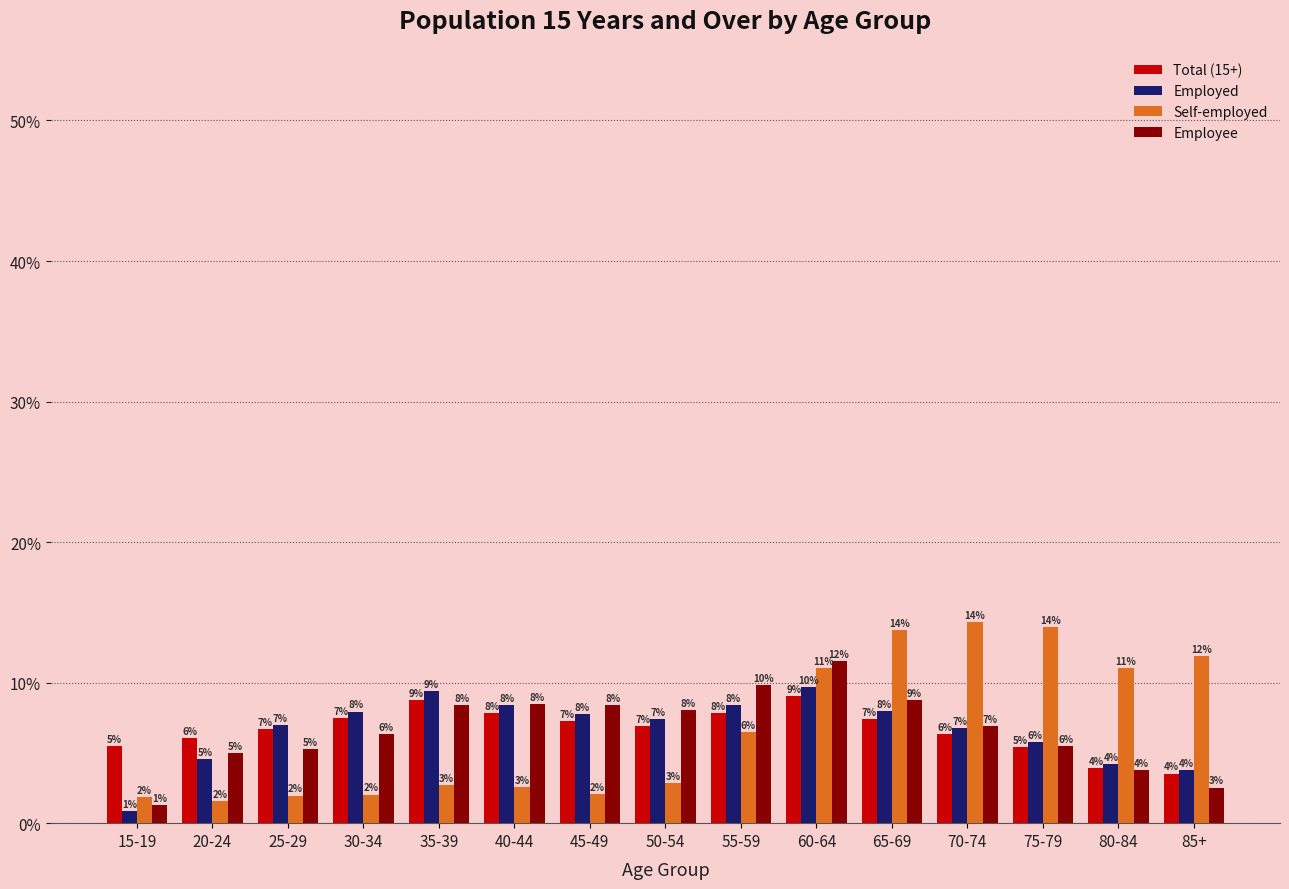

At which label is Self-employed closest to 7?

55-59